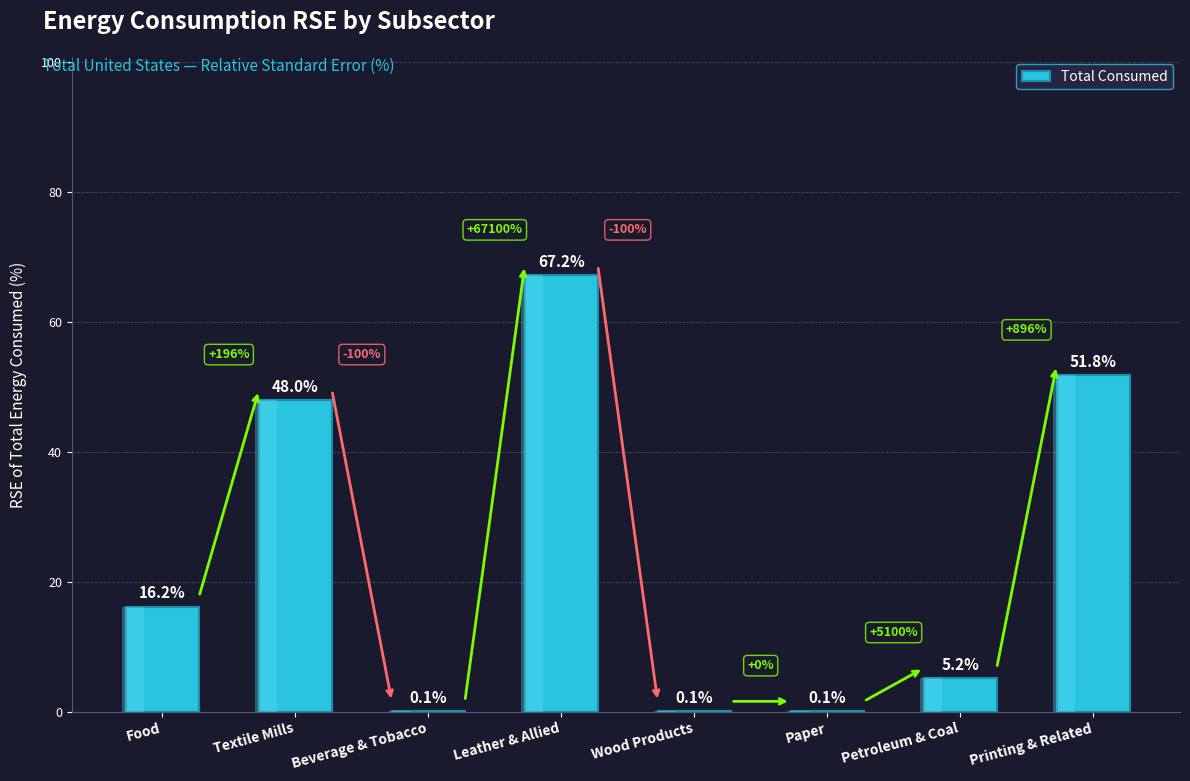

How many values are below 16?

4